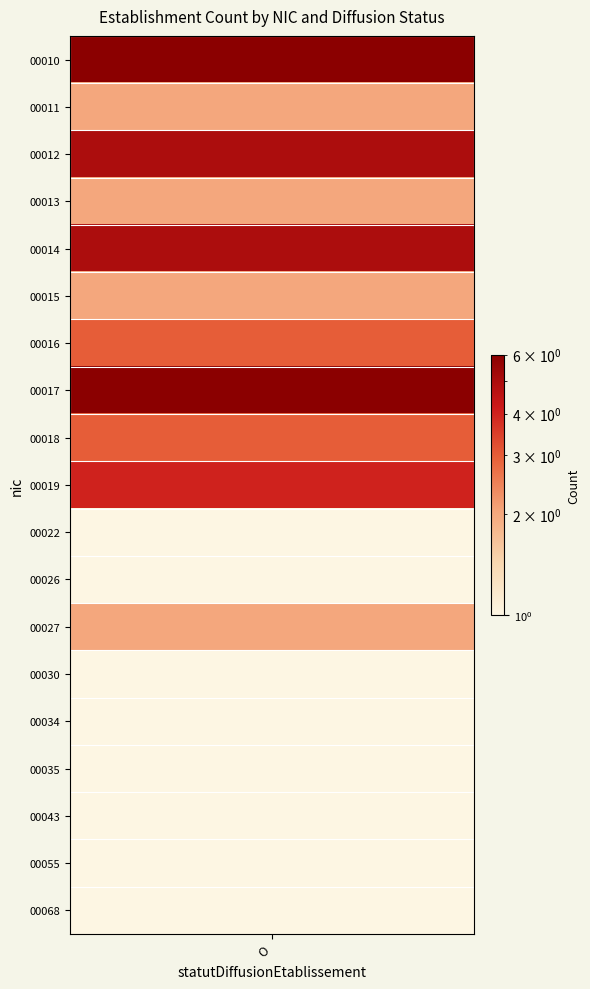

Which has a higher value,  or O?

O